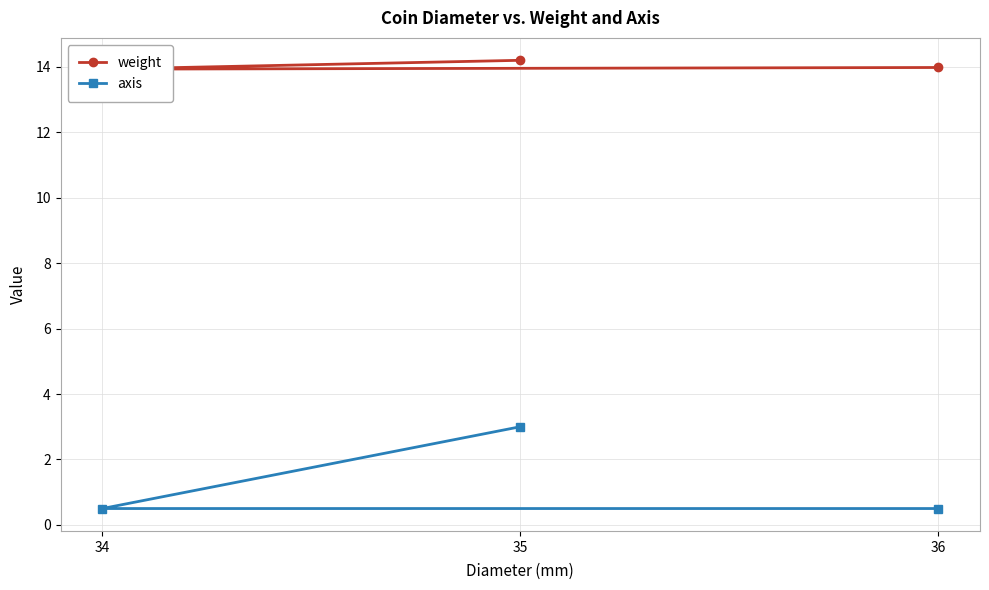

What is the difference between the maximum and minimum values in the axis series?

2.5